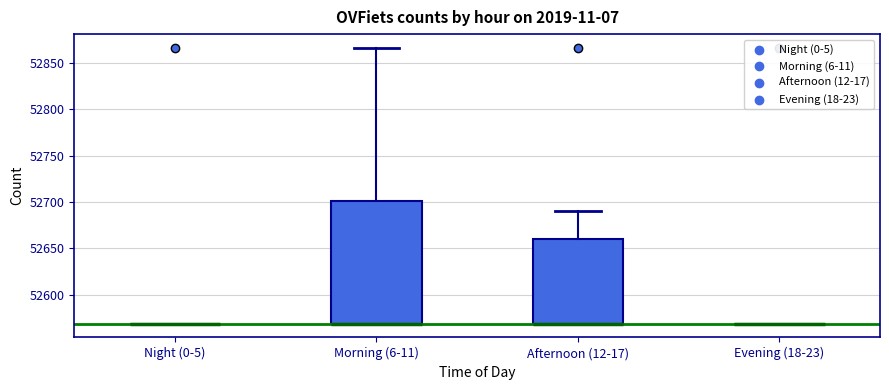

Reading left to right, transcribe this box plot: for each box, give where its median line is, the range the box spans, and where its two whiskers end, as read against the y-axis. The values are not printed on the chart, so give them approximately, as read against the axis.

Night (0-5): box collapsed to a line at 52570, whiskers 52570 to 52570
Morning (6-11): median 52570 (drawn on the box's lower edge), box 52570 to 52700, whiskers 52570 to 52865
Afternoon (12-17): median 52570 (drawn on the box's lower edge), box 52570 to 52660, whiskers 52570 to 52690
Evening (18-23): box collapsed to a line at 52570, whiskers 52570 to 52570